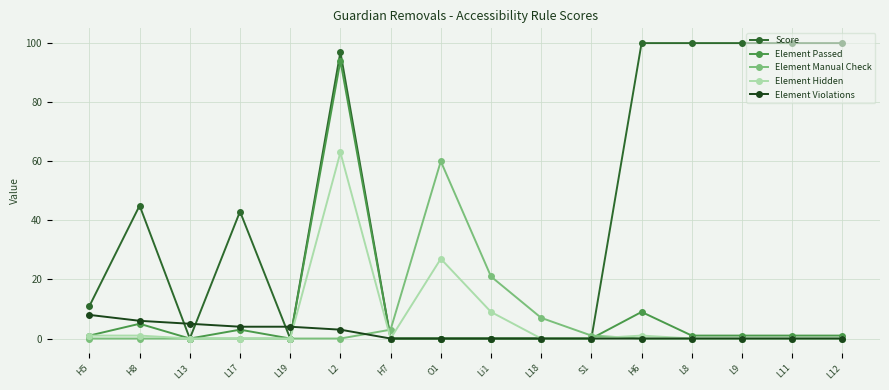

At which label does Element Manual Check reach its peak?

O1